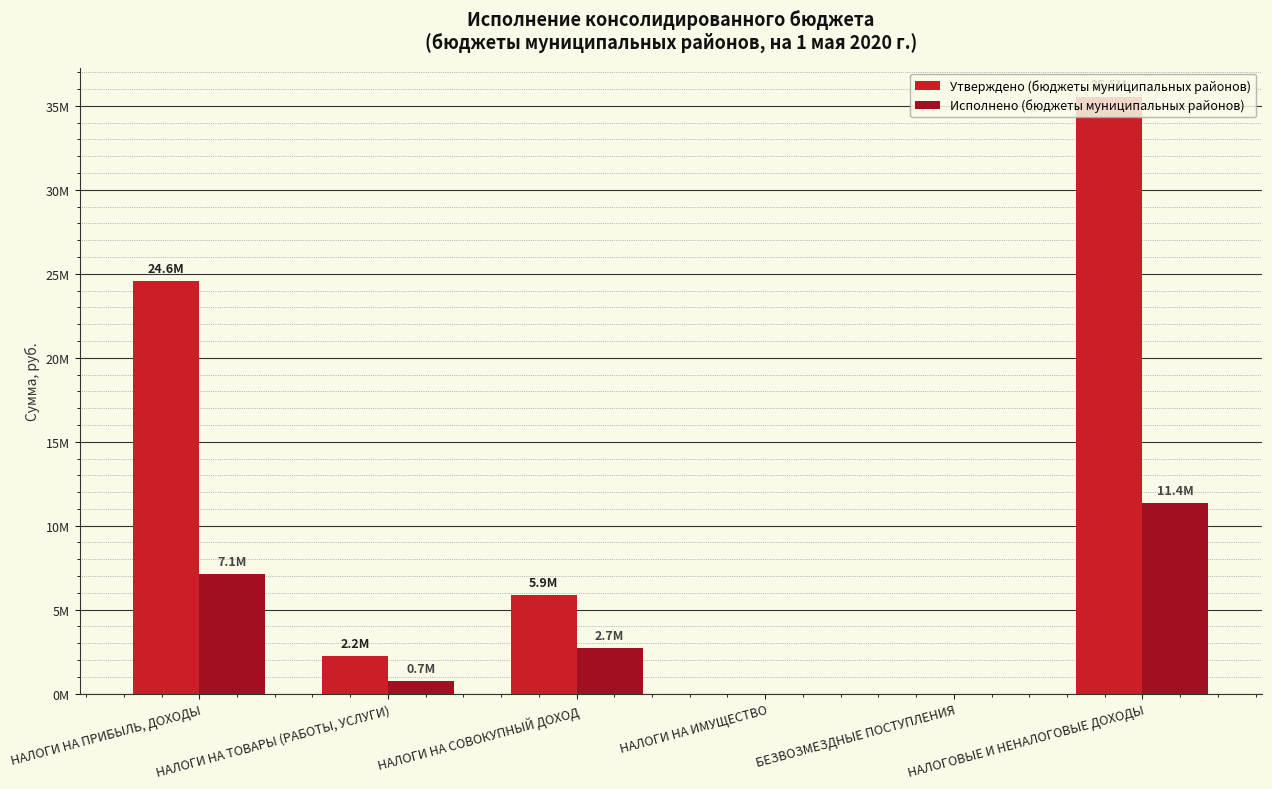

What position from the right is НАЛОГОВЫЕ И НЕНАЛОГОВЫЕ ДОХОДЫ?

1